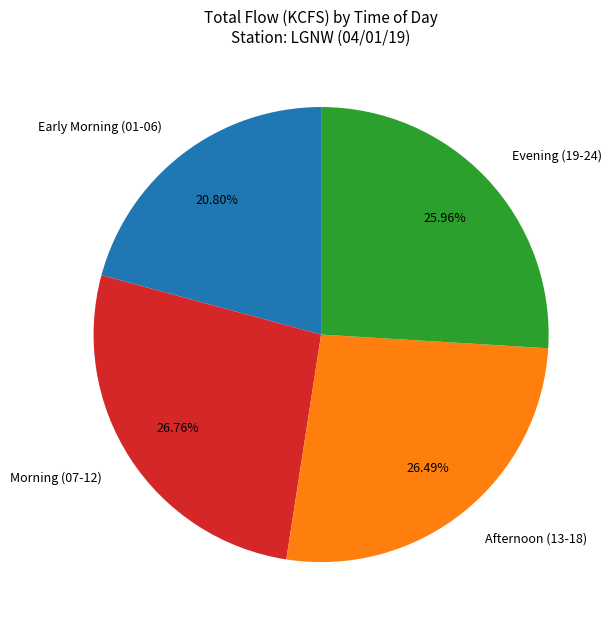

Between Morning (07-12) and Early Morning (01-06), which is larger?

Morning (07-12)